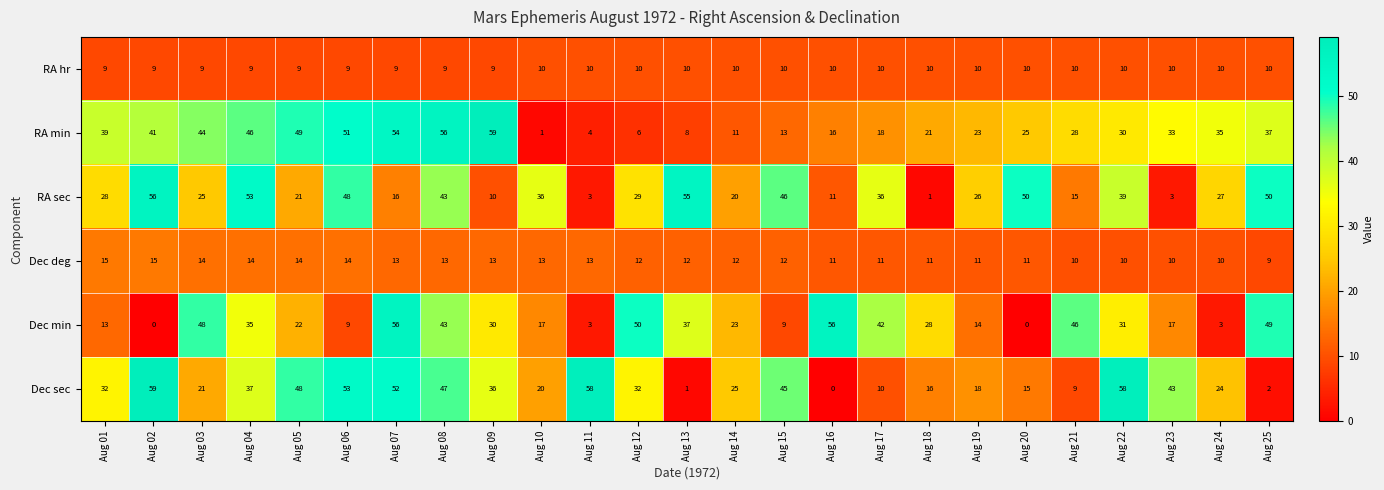

List the labels in order of RA min value, smallest first.

Aug 10, Aug 11, Aug 12, Aug 13, Aug 14, Aug 15, Aug 16, Aug 17, Aug 18, Aug 19, Aug 20, Aug 21, Aug 22, Aug 23, Aug 24, Aug 25, Aug 01, Aug 02, Aug 03, Aug 04, Aug 05, Aug 06, Aug 07, Aug 08, Aug 09